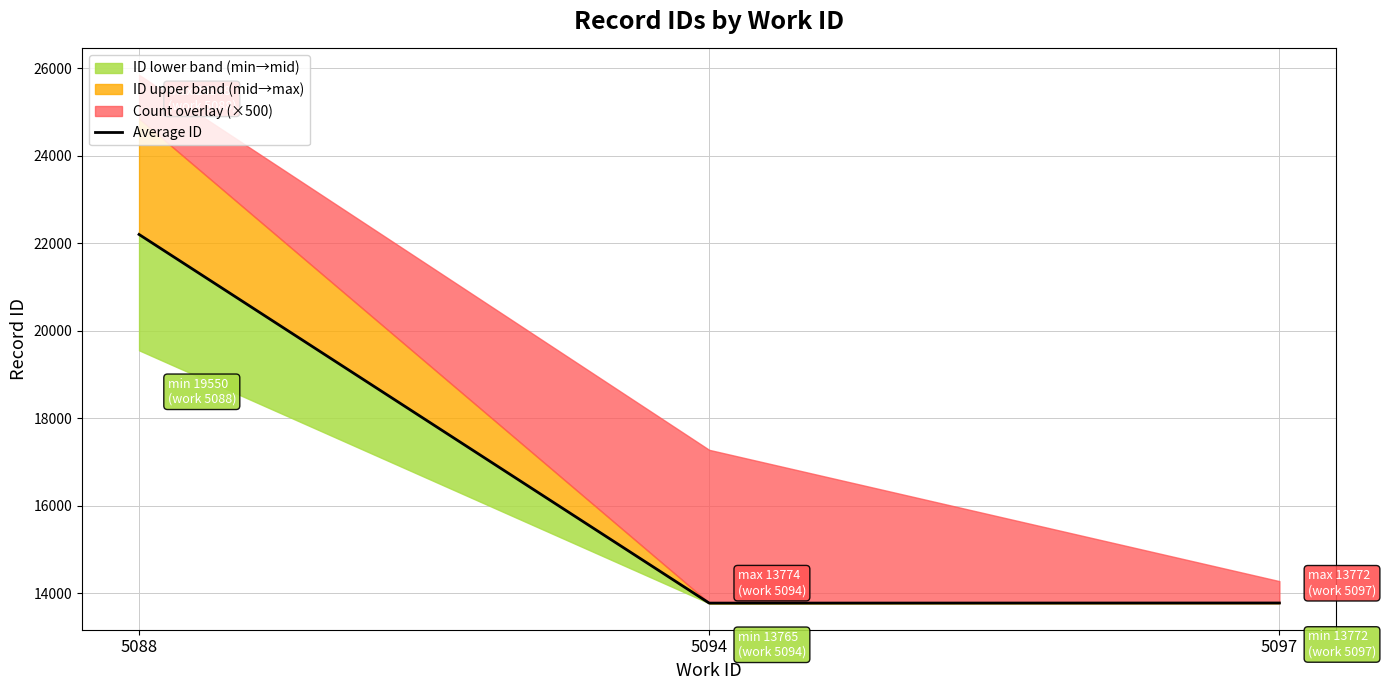

List the labels in order of value, largest first.

5088, 5097, 5094